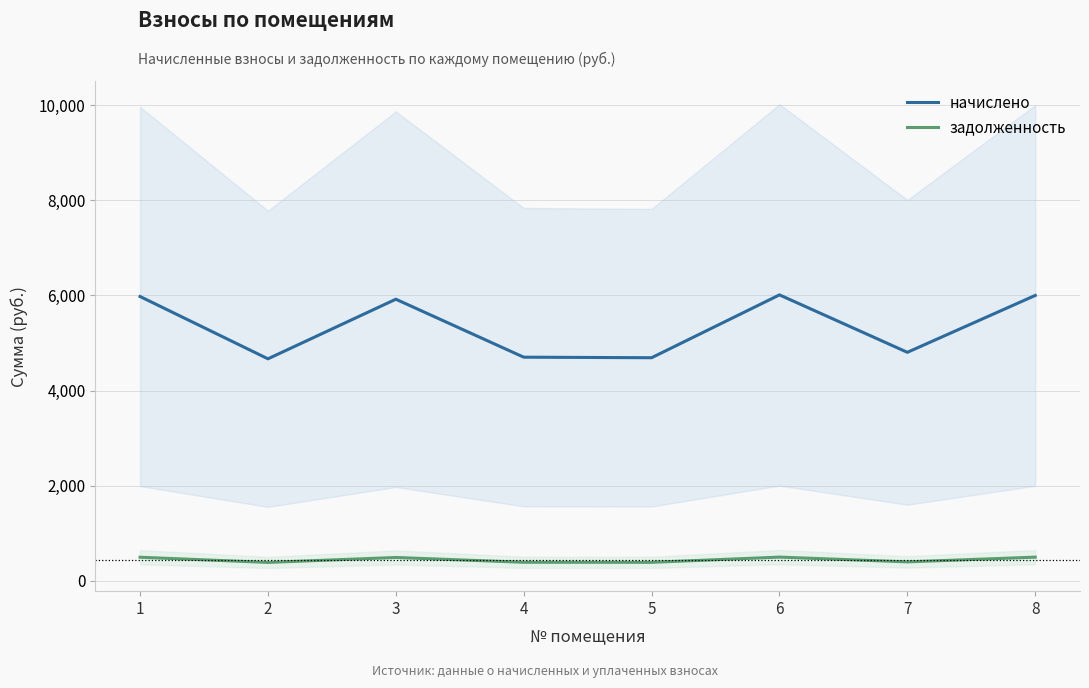

The задолженность series shows 608.9 at 7. True or false?

False